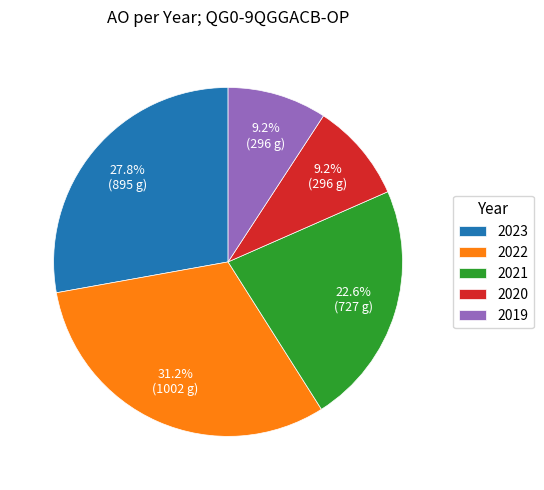

What is the ratio of the value at 2021 to the value at 2022?

0.7